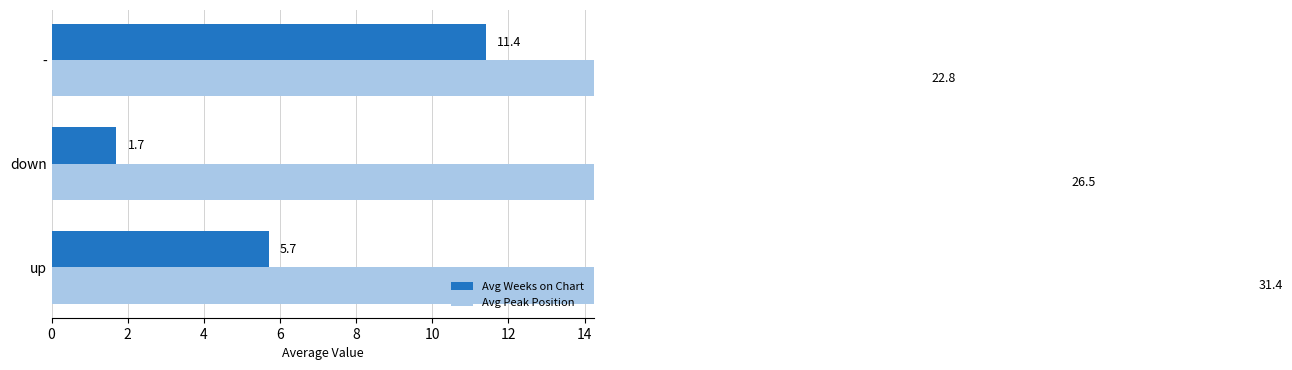

The value of Avg Weeks on Chart at up is 4.0. True or false?

False